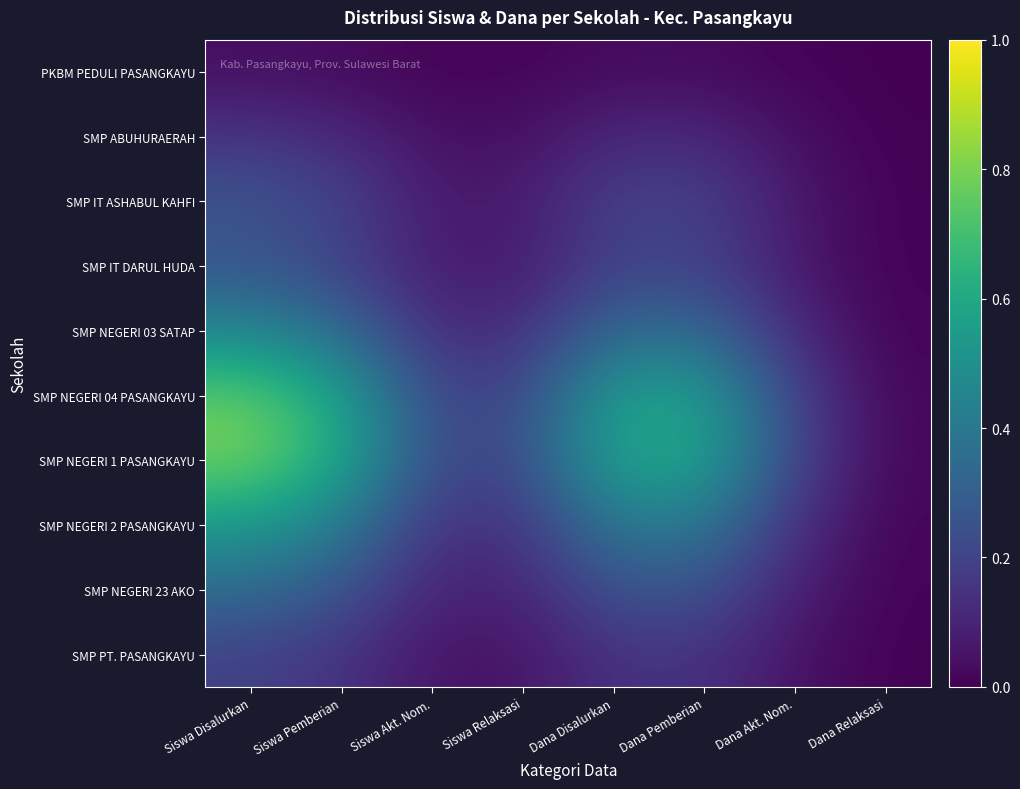

Which has a higher value, Siswa Akt. Nom. or Dana Relaksasi?

Siswa Akt. Nom.